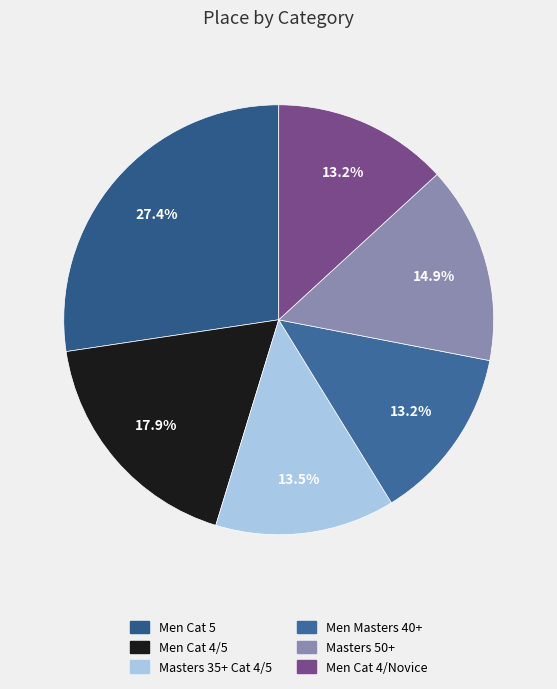

To the nearest percent, what is the difference between the largest and smallest slice percentages?

14%